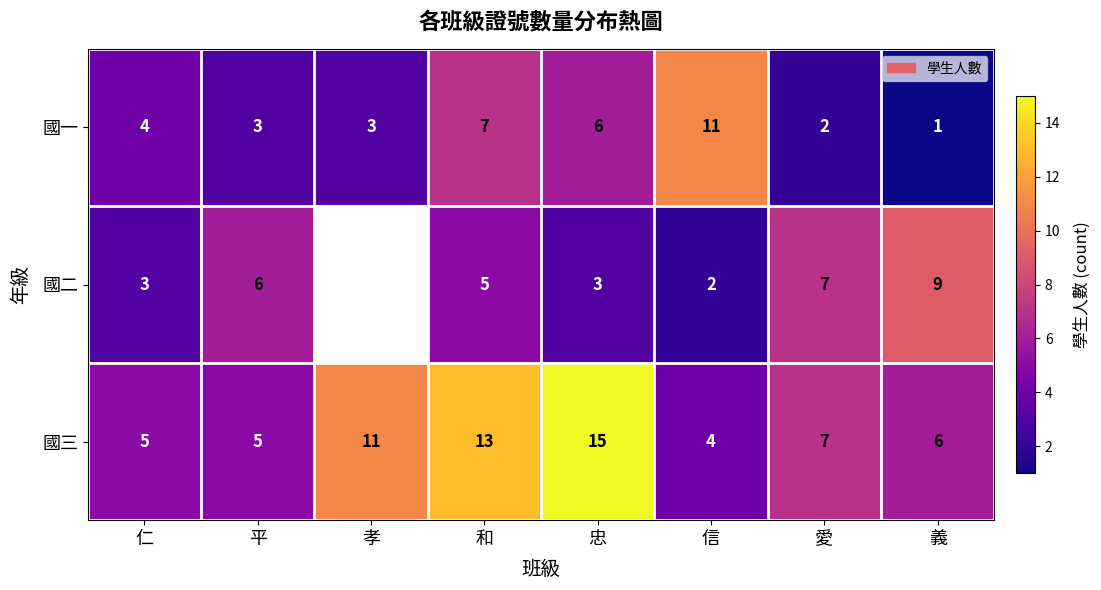

What is the difference between the maximum and minimum values in the 國一 series?

10